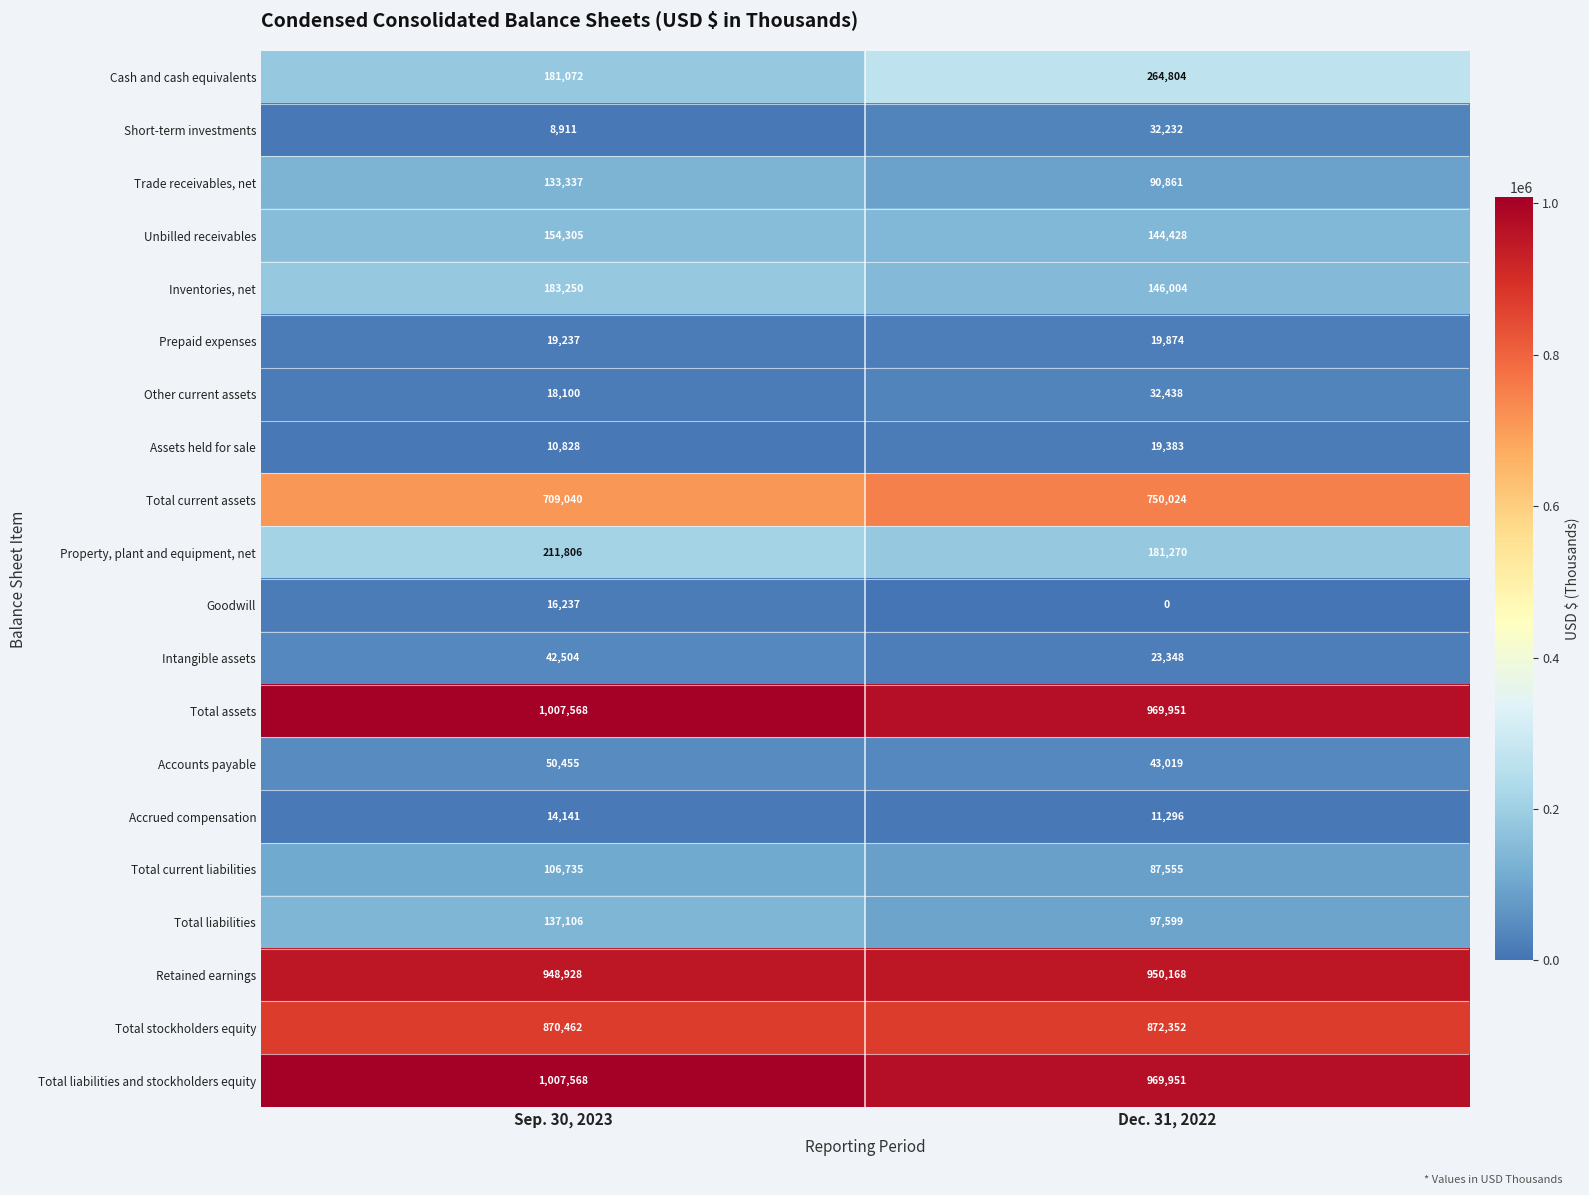

Which category has the highest value in the Other current assets series?

Dec. 31, 2022